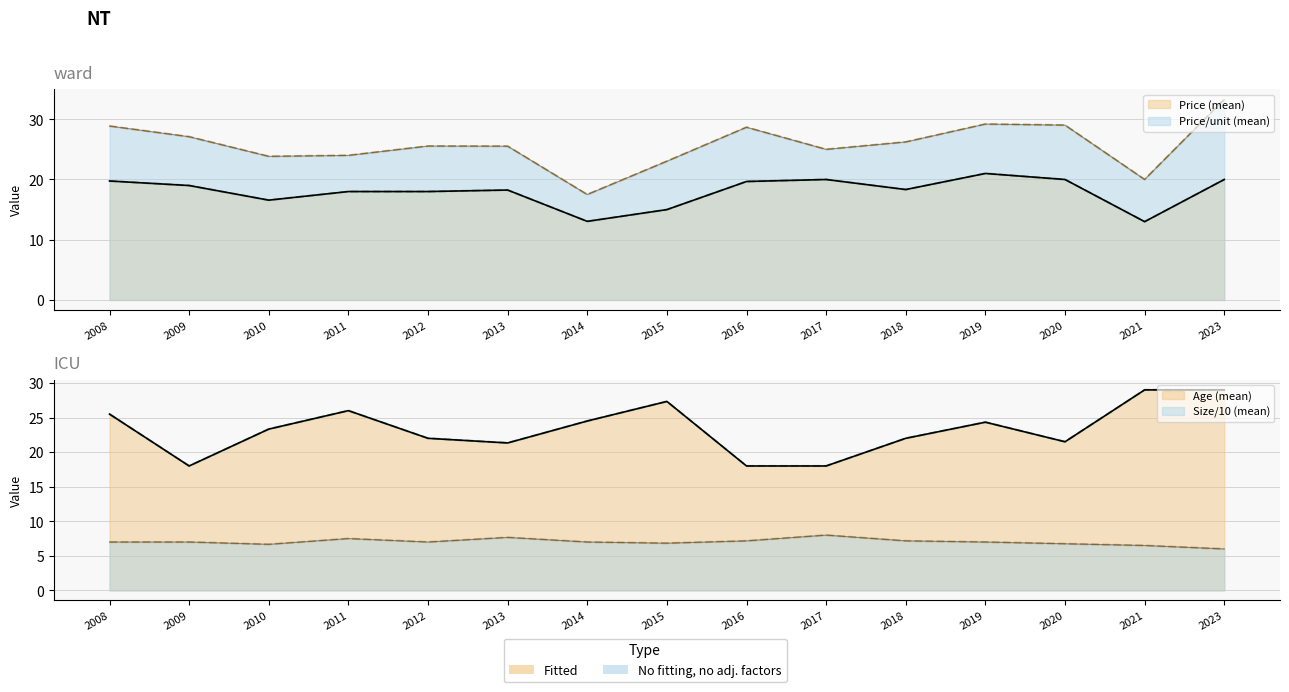

What is the spread (max minus min) of values at 2015?

20.5